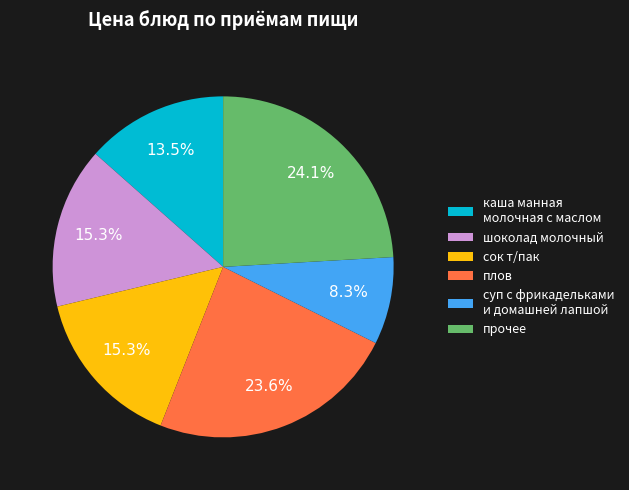

Which slice is the smallest?

суп с фрикадельками и домашней лапшой